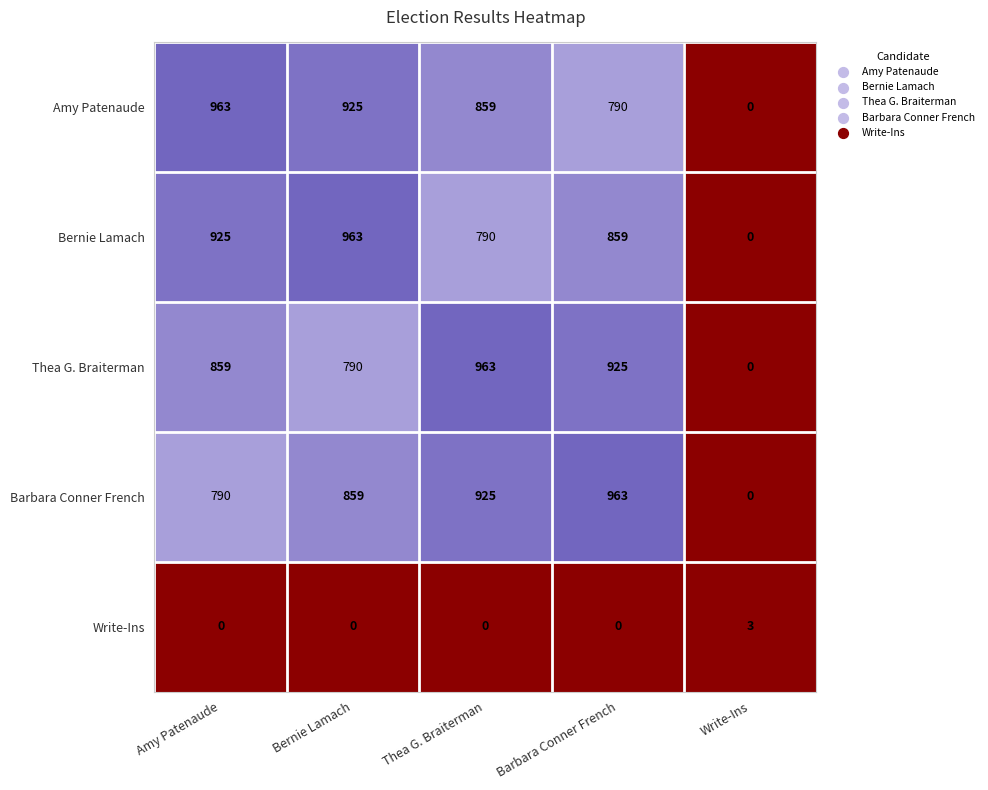

What is the difference between the maximum and minimum values in the Write-Ins series?

3